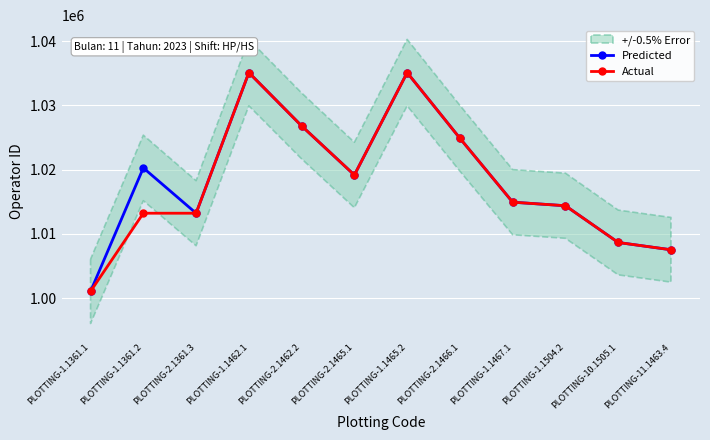

List the series in order of their overall mean, lowest first.

Actual, Predicted